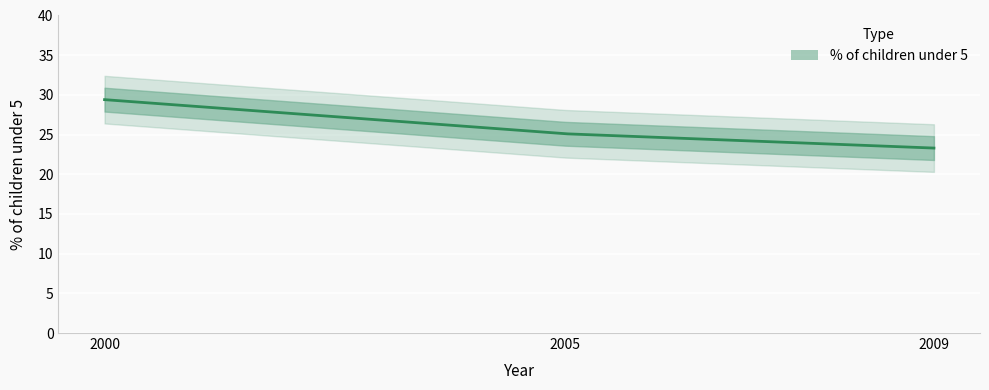

What is the greatest value displayed?

29.4